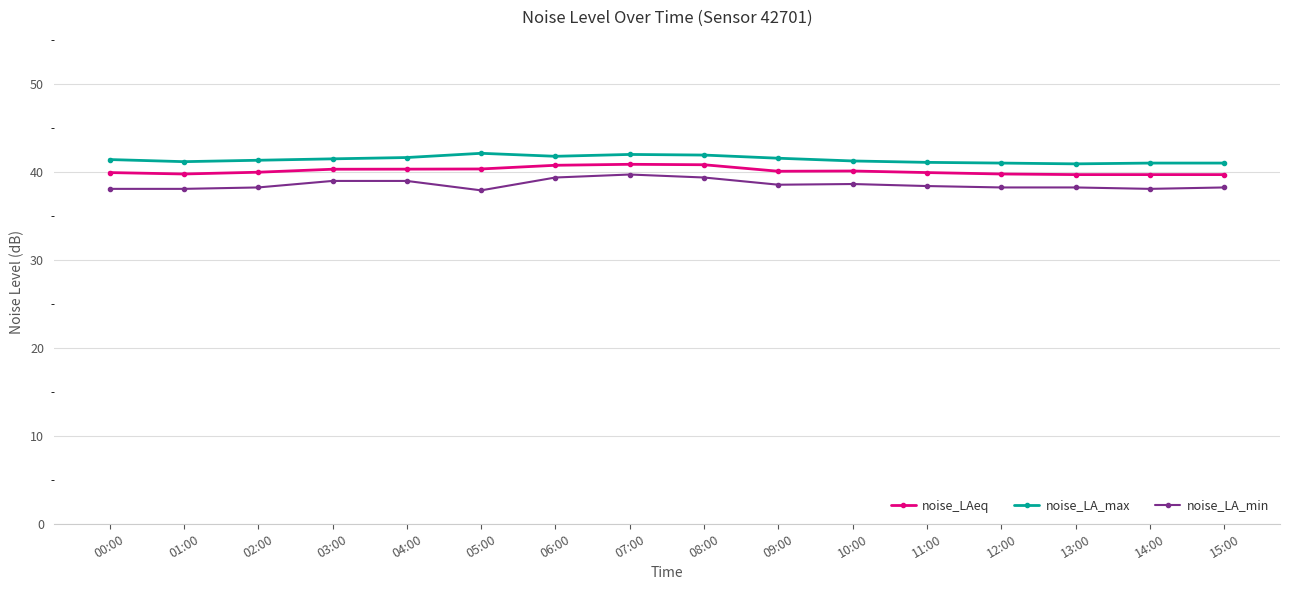

What is the sum of the noise_LA_max values at 06:00 and 11:00?

82.8